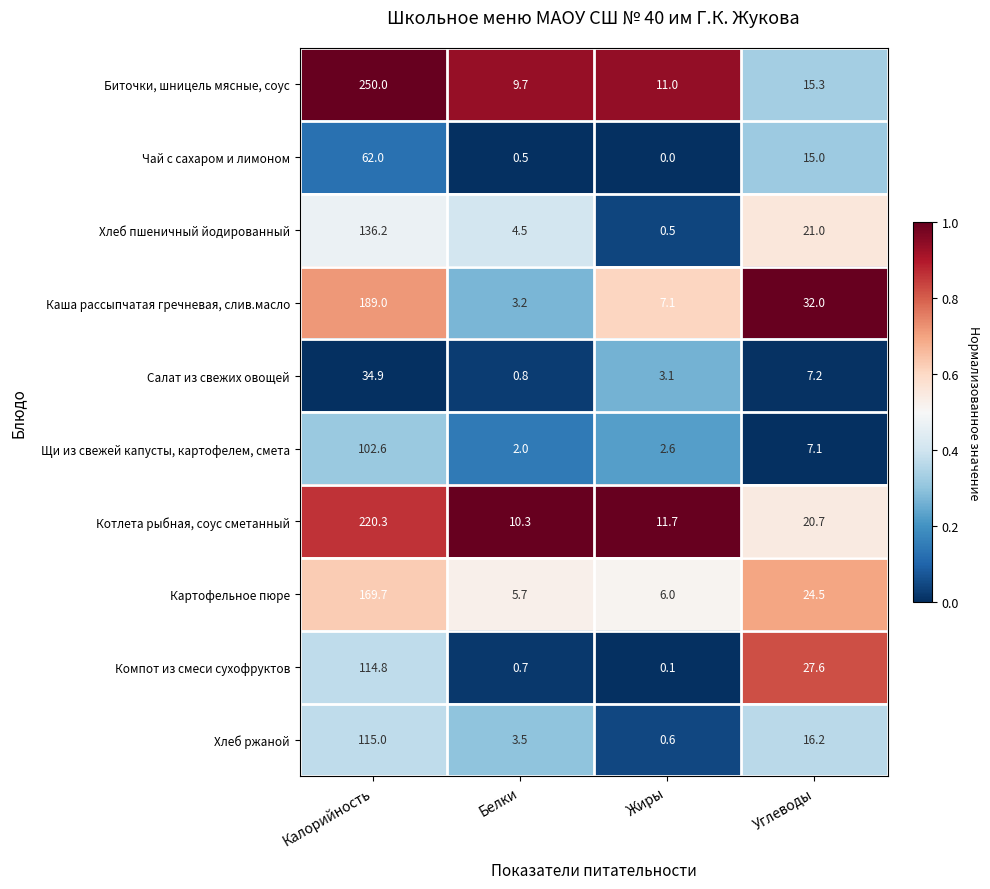

Which series changed the most between Калорийность and Белки?

Биточки, шницель мясные, соус